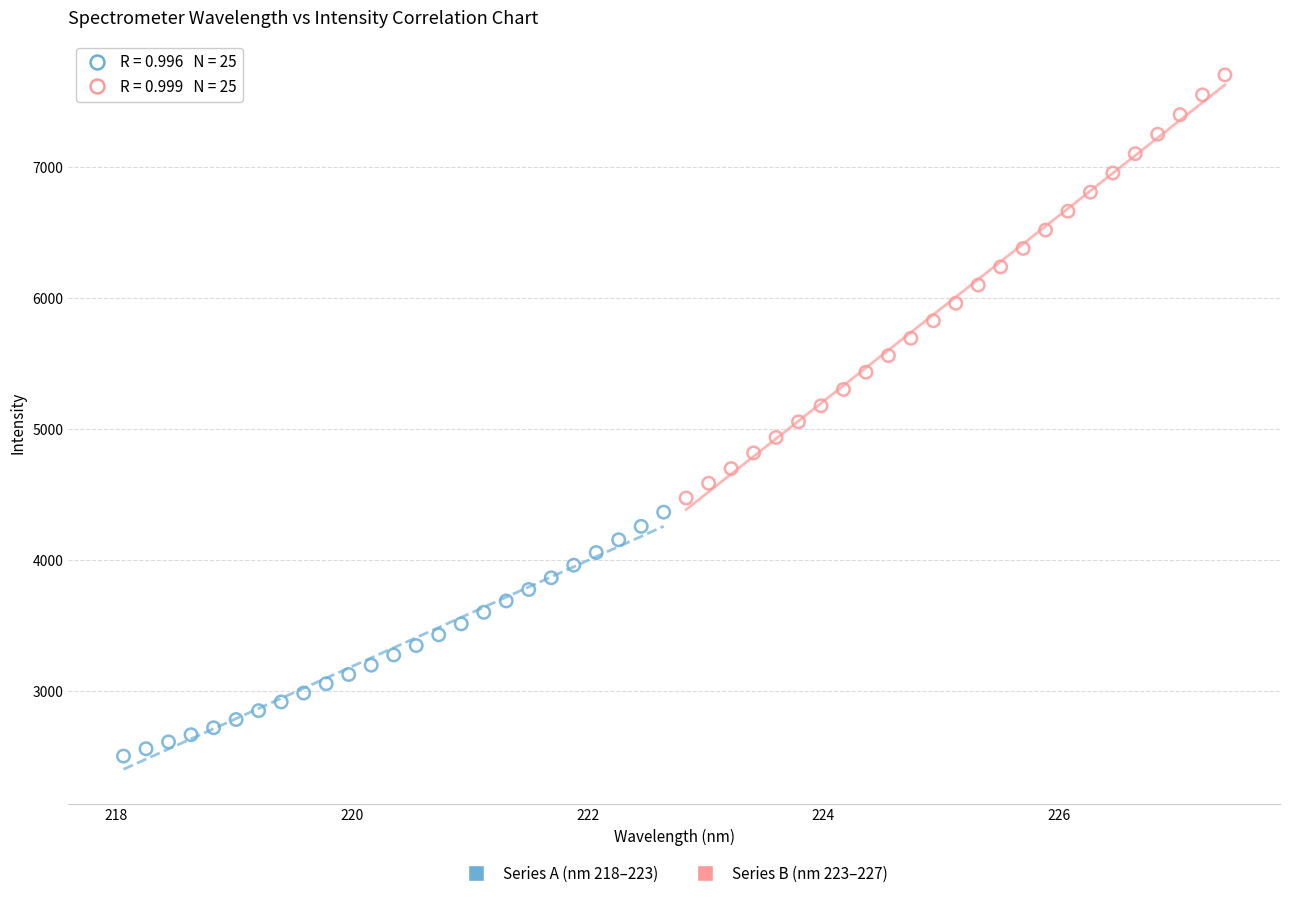

Which series contains the highest Y value?

Series B (nm 223–227)